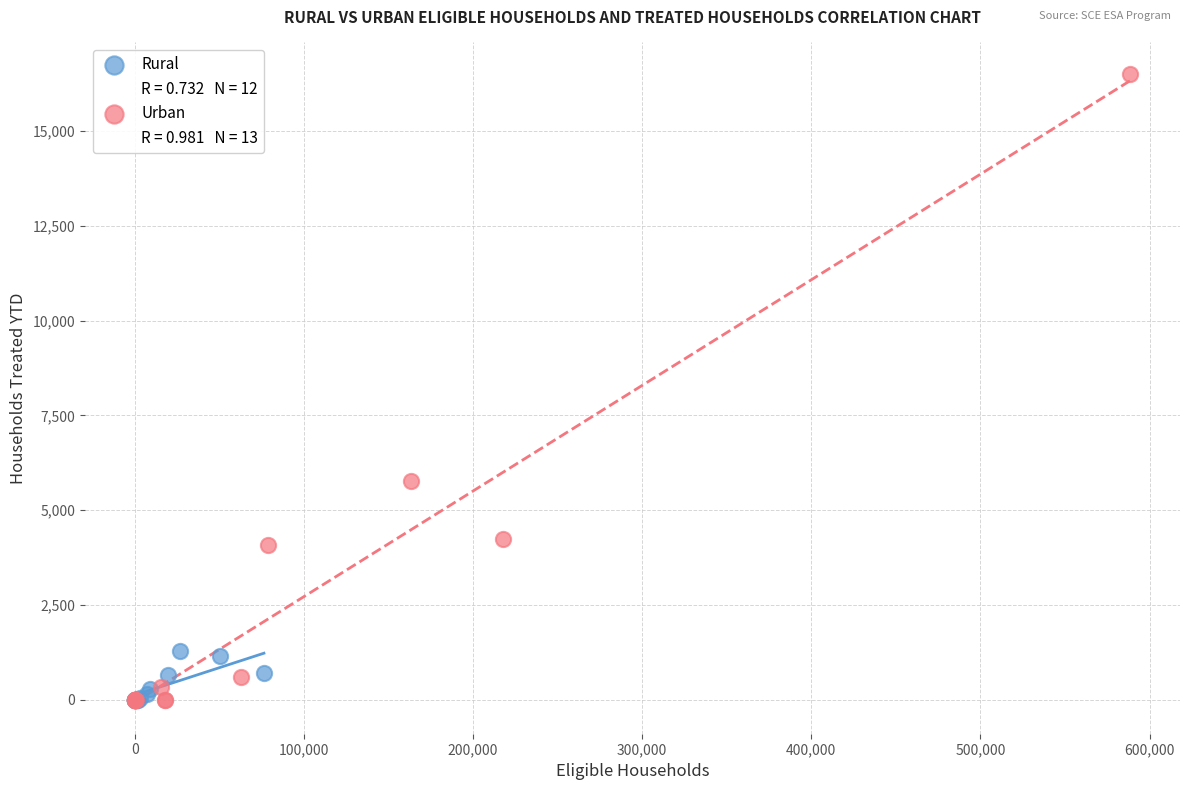

Which series contains the highest Y value?

Urban